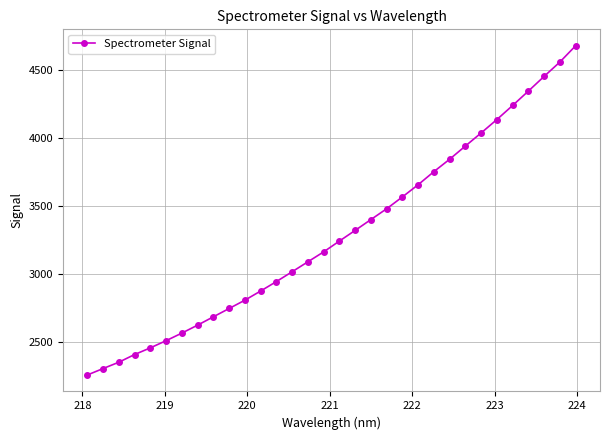

What is the greatest value displayed?

4681.8